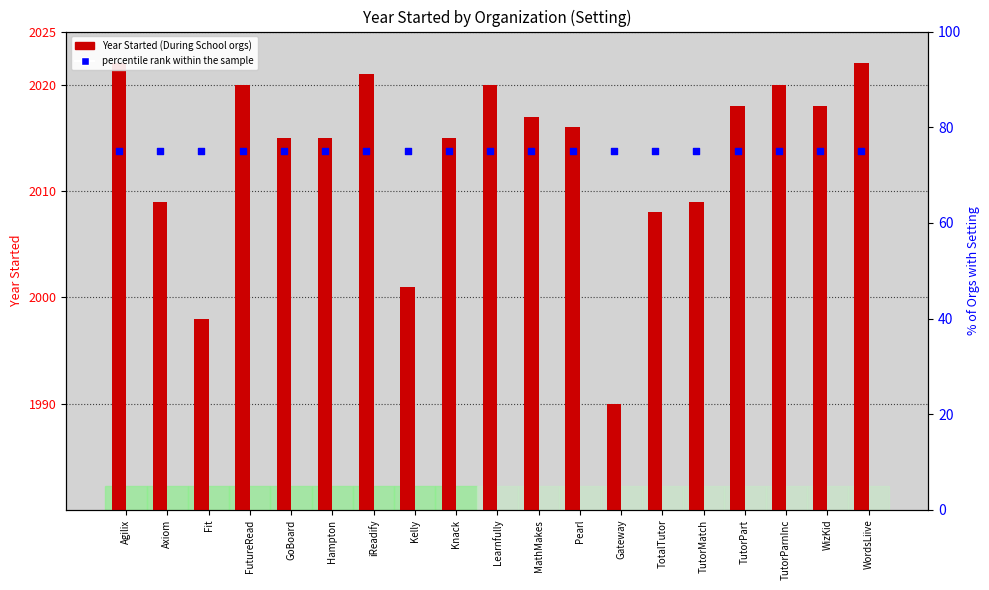

At how many categories does at least one series exceed 39?

19